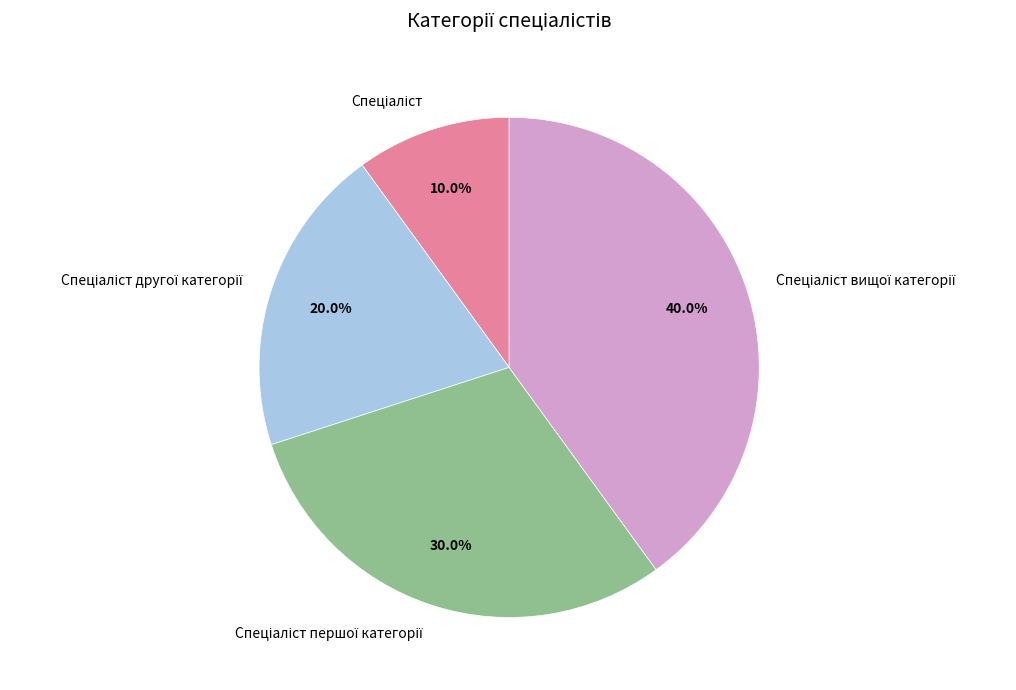

Is there a majority slice in this chart?

No